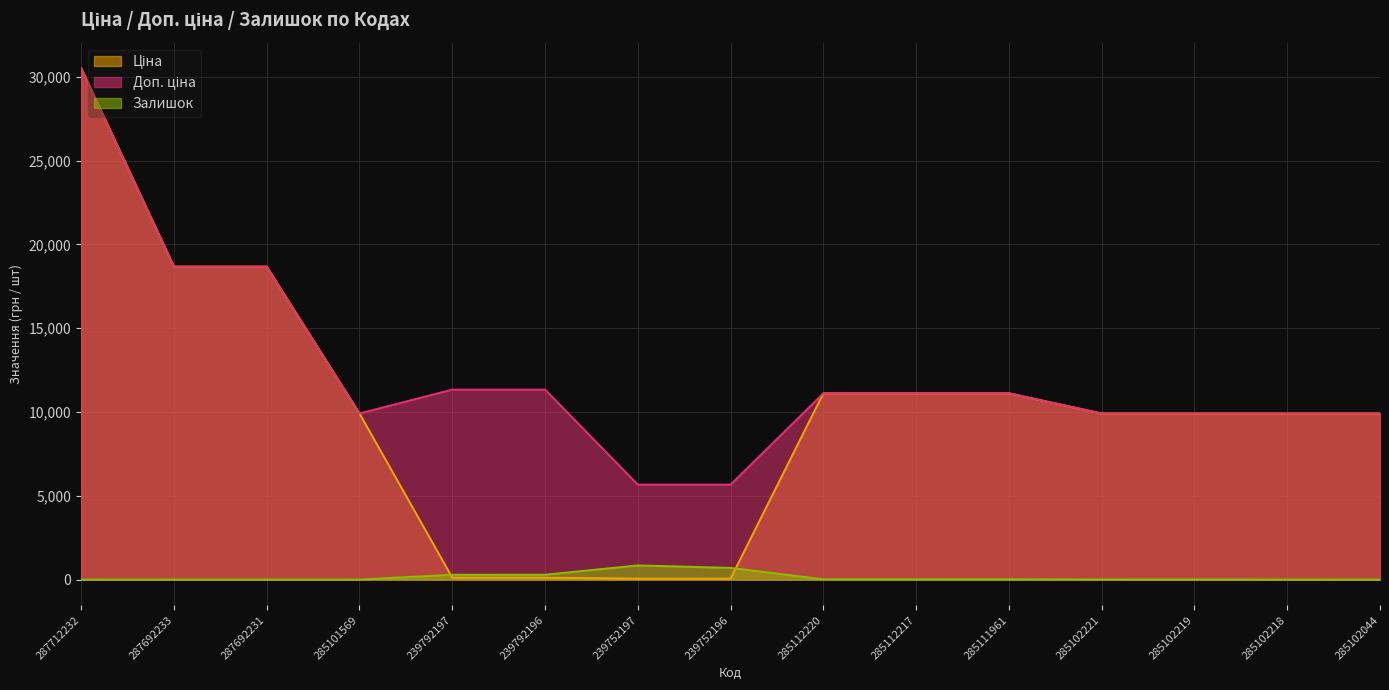

Reading left to right, what are all the values shown in this chart?

Ціна: 287712232=30512.3	287692233=18671.5	287692231=18671.5	285101569=9908.5	239792197=113.3	239792196=113.3	239752197=56.7	239752196=56.7	285112220=11113.6	285112217=11113.6	285111961=11113.6	285102221=9908.5	285102219=9908.5	285102218=9908.5	285102044=9908.5
Доп. ціна: 287712232=30512.3	287692233=18671.5	287692231=18671.5	285101569=9908.5	239792197=11334.0	239792196=11334.0	239752197=5667.0	239752196=5667.0	285112220=11113.6	285112217=11113.6	285111961=11113.6	285102221=9908.5	285102219=9908.5	285102218=9908.5	285102044=9908.5
Залишок: 287712232=0.0	287692233=0.0	287692231=0.0	285101569=0.0	239792197=289.0	239792196=290.0	239752197=845.0	239752196=698.0	285112220=17.0	285112217=17.0	285111961=17.0	285102221=8.0	285102219=7.0	285102218=3.0	285102044=1.0